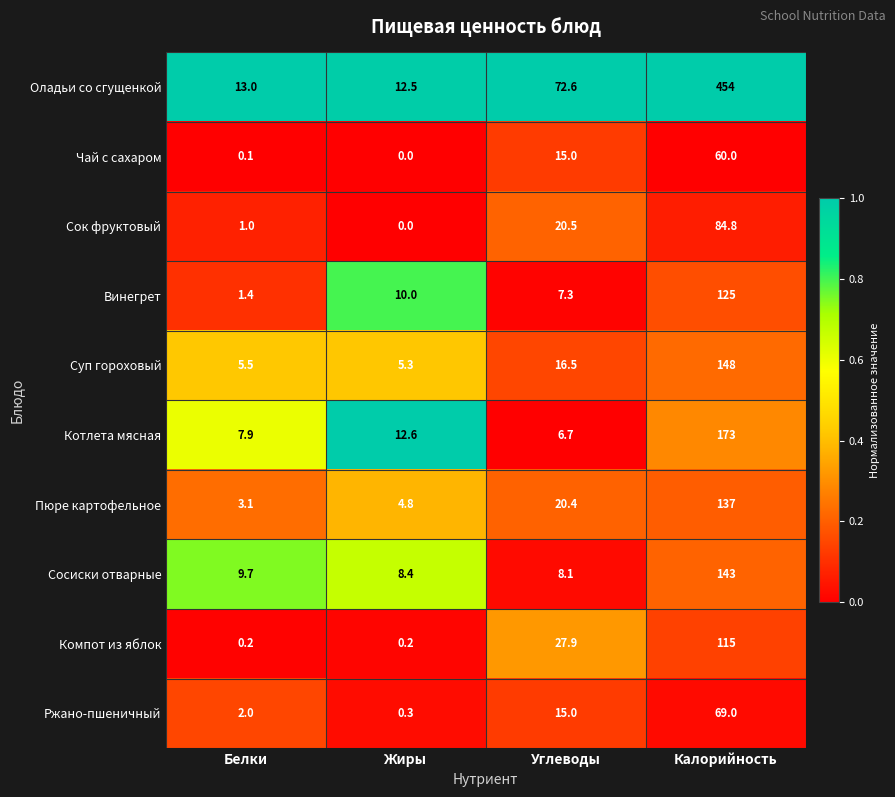

What is the difference between the highest and lowest values at Жиры?

12.6